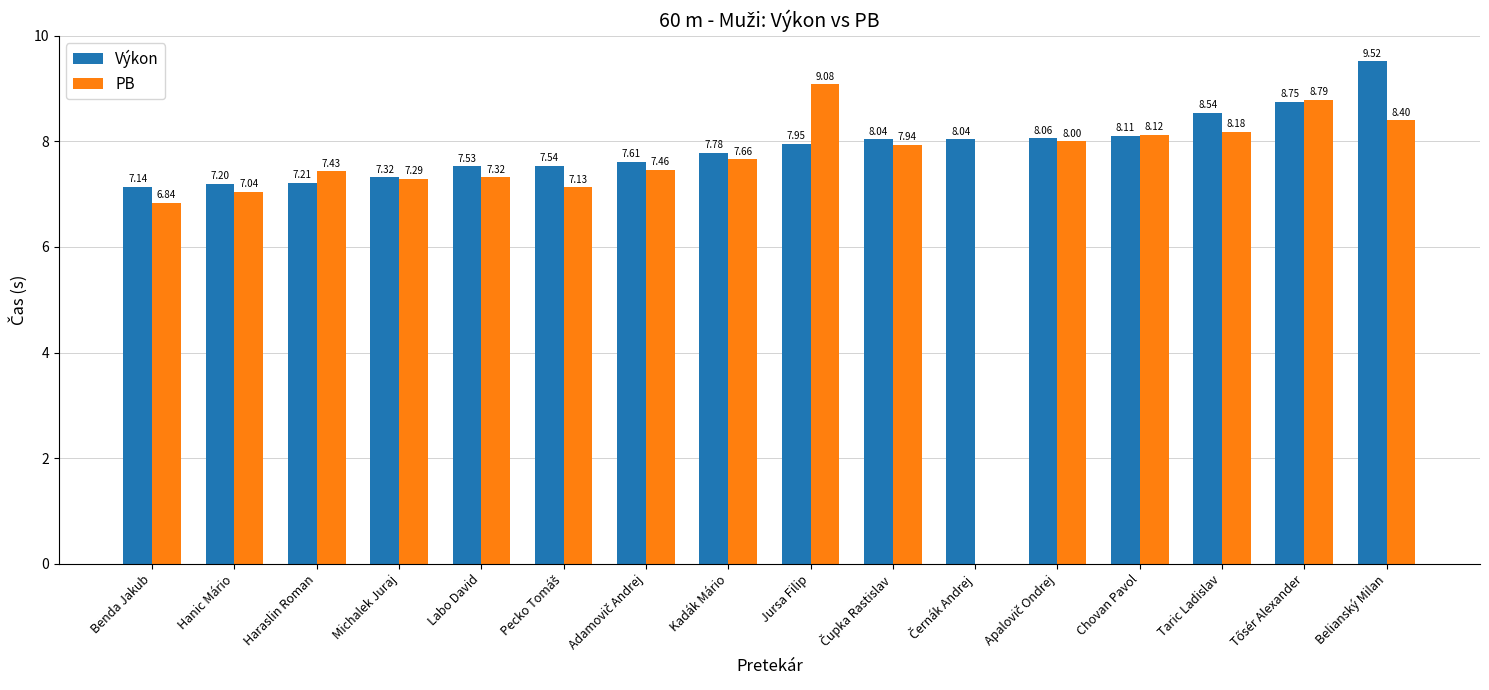

What is the sum of all Výkon values?

126.3